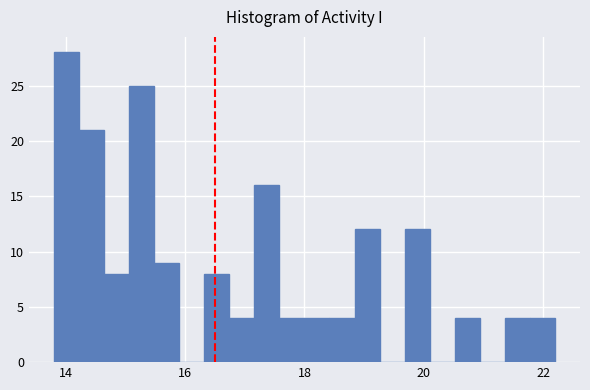

Around what value on the x-axis is the tallest bar? Give the approximate position of its centre, as read against the axis.

14.0